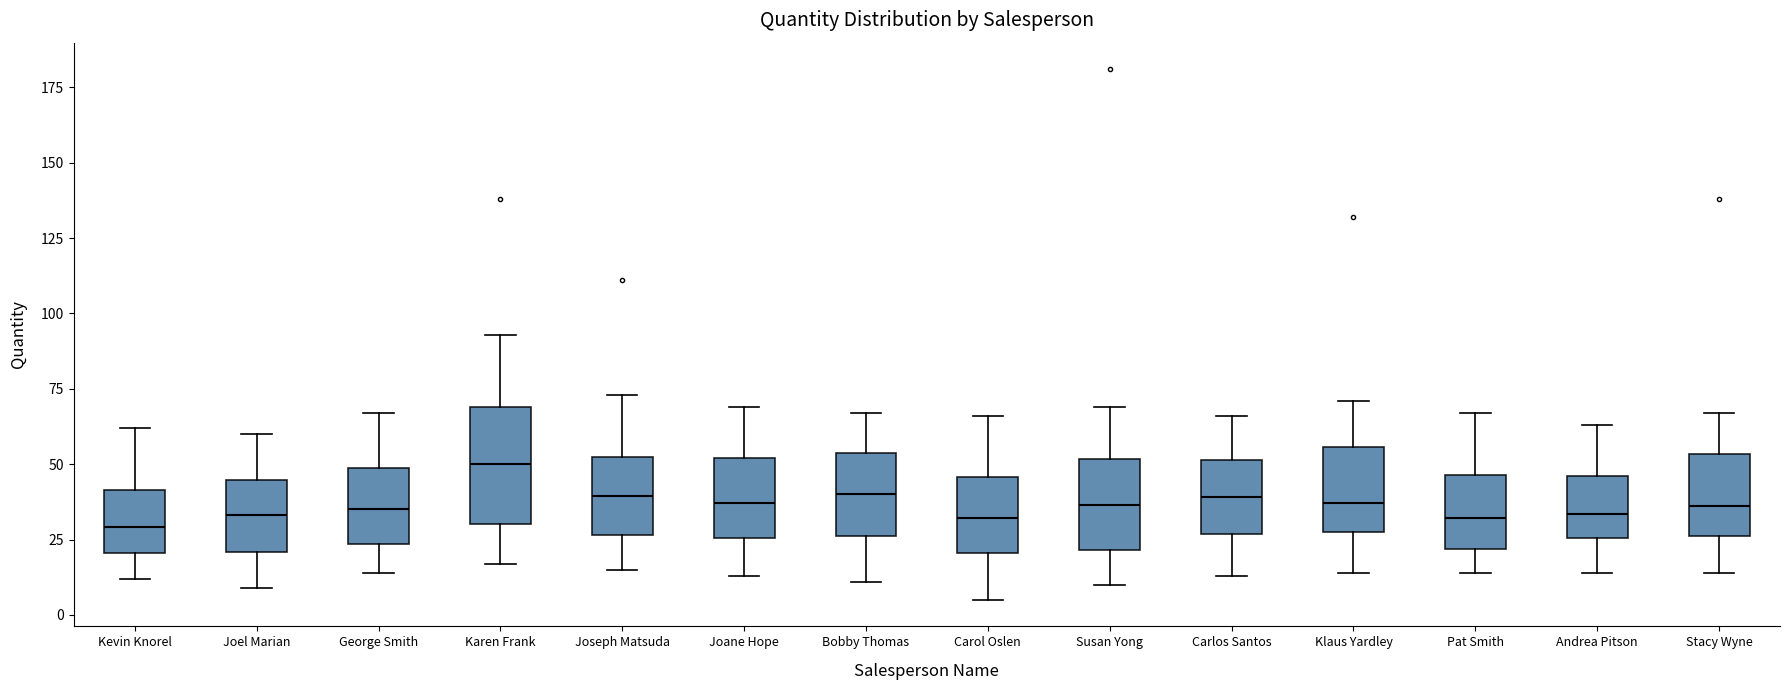

Reading left to right, read every box against the y-axis: the position of its median line, the range the box covers, and the ends of its whiskers. The values are not printed on the chart, so give them approximately, as read against the axis.

Kevin Knorel: median 30, box 20 to 40, whiskers 10 to 60
Joel Marian: median 35, box 20 to 45, whiskers 10 to 60
George Smith: median 35, box 25 to 50, whiskers 15 to 65
Karen Frank: median 50, box 30 to 70, whiskers 15 to 95
Joseph Matsuda: median 40, box 25 to 55, whiskers 15 to 75
Joane Hope: median 35, box 25 to 50, whiskers 15 to 70
Bobby Thomas: median 40, box 25 to 55, whiskers 10 to 65
Carol Oslen: median 30, box 20 to 45, whiskers 5 to 65
Susan Yong: median 35, box 20 to 50, whiskers 10 to 70
Carlos Santos: median 40, box 25 to 50, whiskers 15 to 65
Klaus Yardley: median 35, box 30 to 55, whiskers 15 to 70
Pat Smith: median 30, box 20 to 45, whiskers 15 to 65
Andrea Pitson: median 35, box 25 to 45, whiskers 15 to 65
Stacy Wyne: median 35, box 25 to 55, whiskers 15 to 65